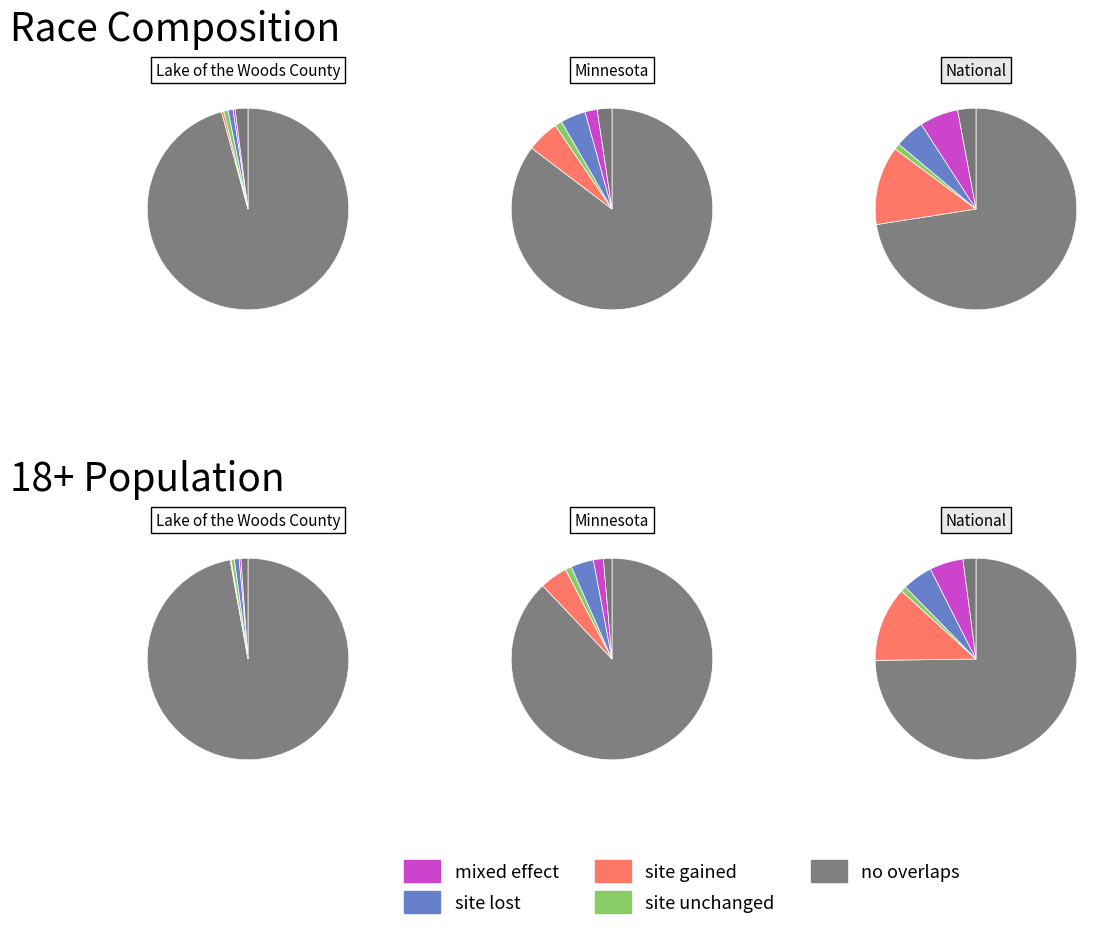

Is it true that National is 99% of the pie?

False